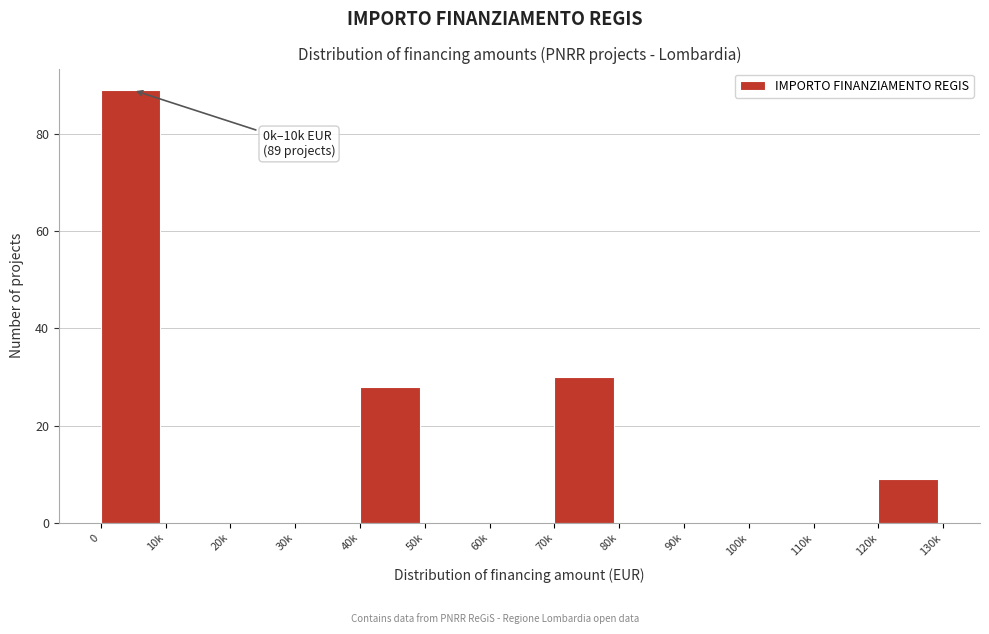

Reading left to right, list all the values displayed in this chart.

0=89	10k=0	20k=0	30k=0	40k=28	50k=0	60k=0	70k=30	80k=0	90k=0	100k=0	110k=0	120k=9